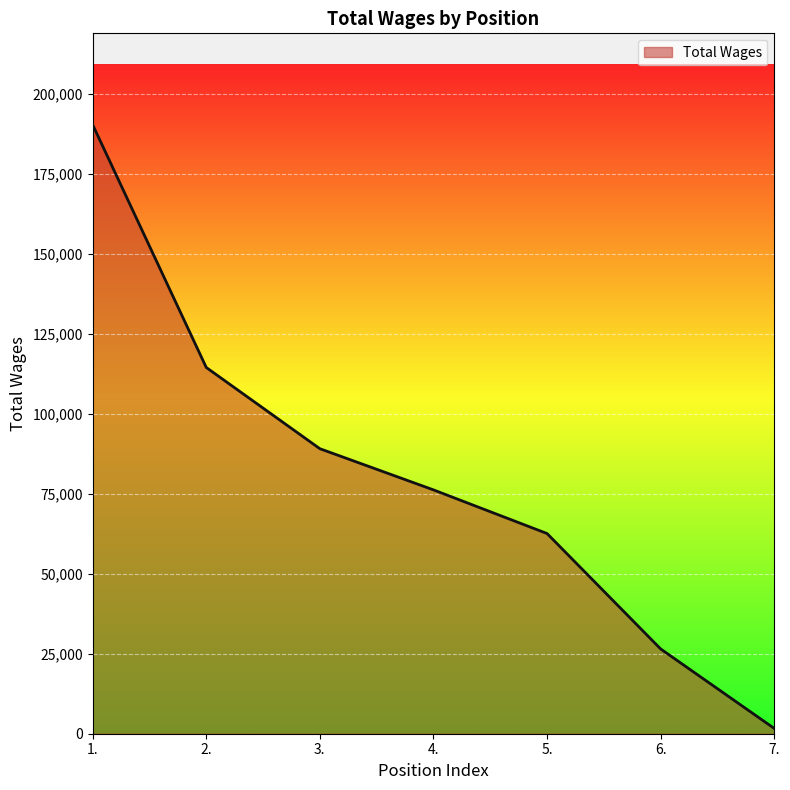

At which label is the value closest to 96029?

3.